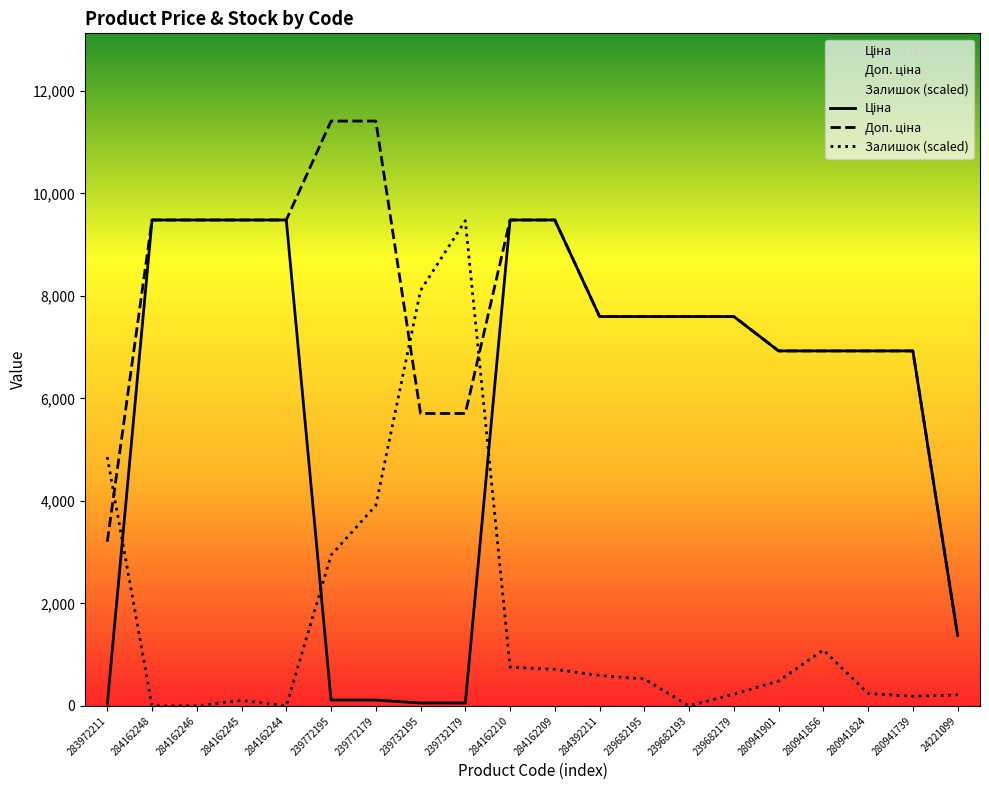

The value of Доп. ціна at 280941739 is 3361.9. True or false?

False